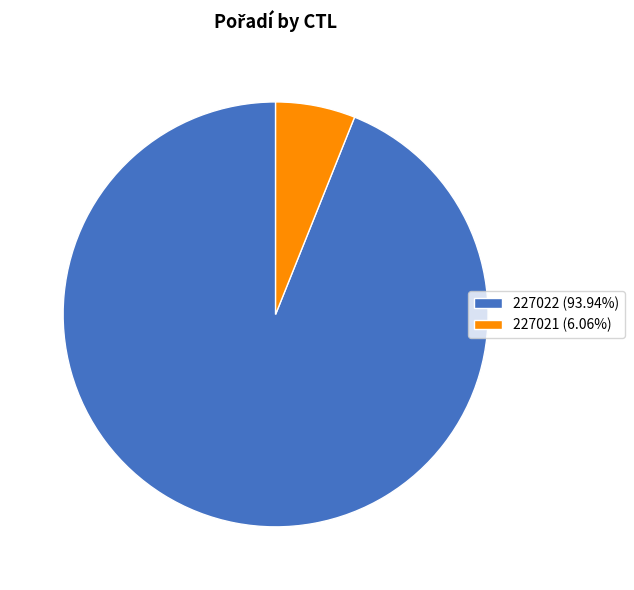

What is the smallest slice in the pie chart?

227021